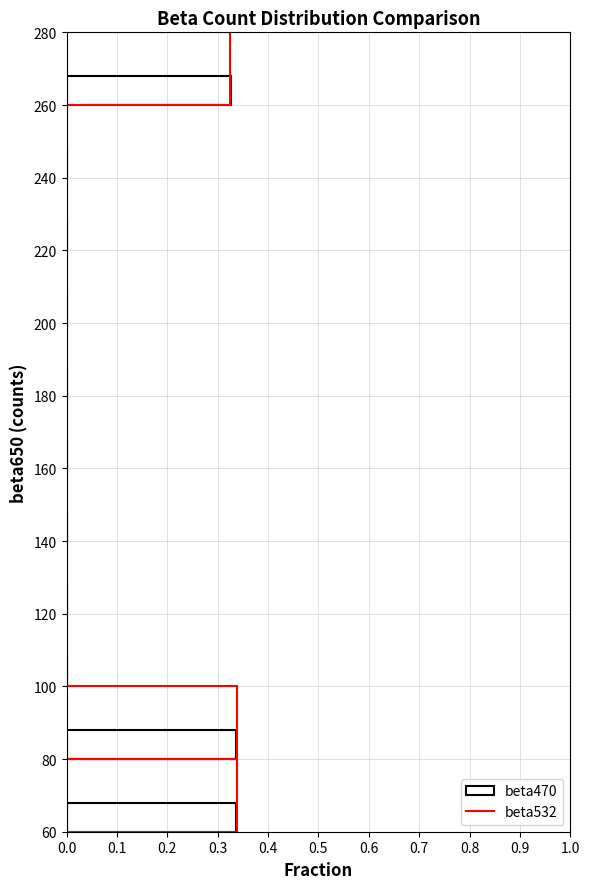

How many values are between 60 and 80?

2